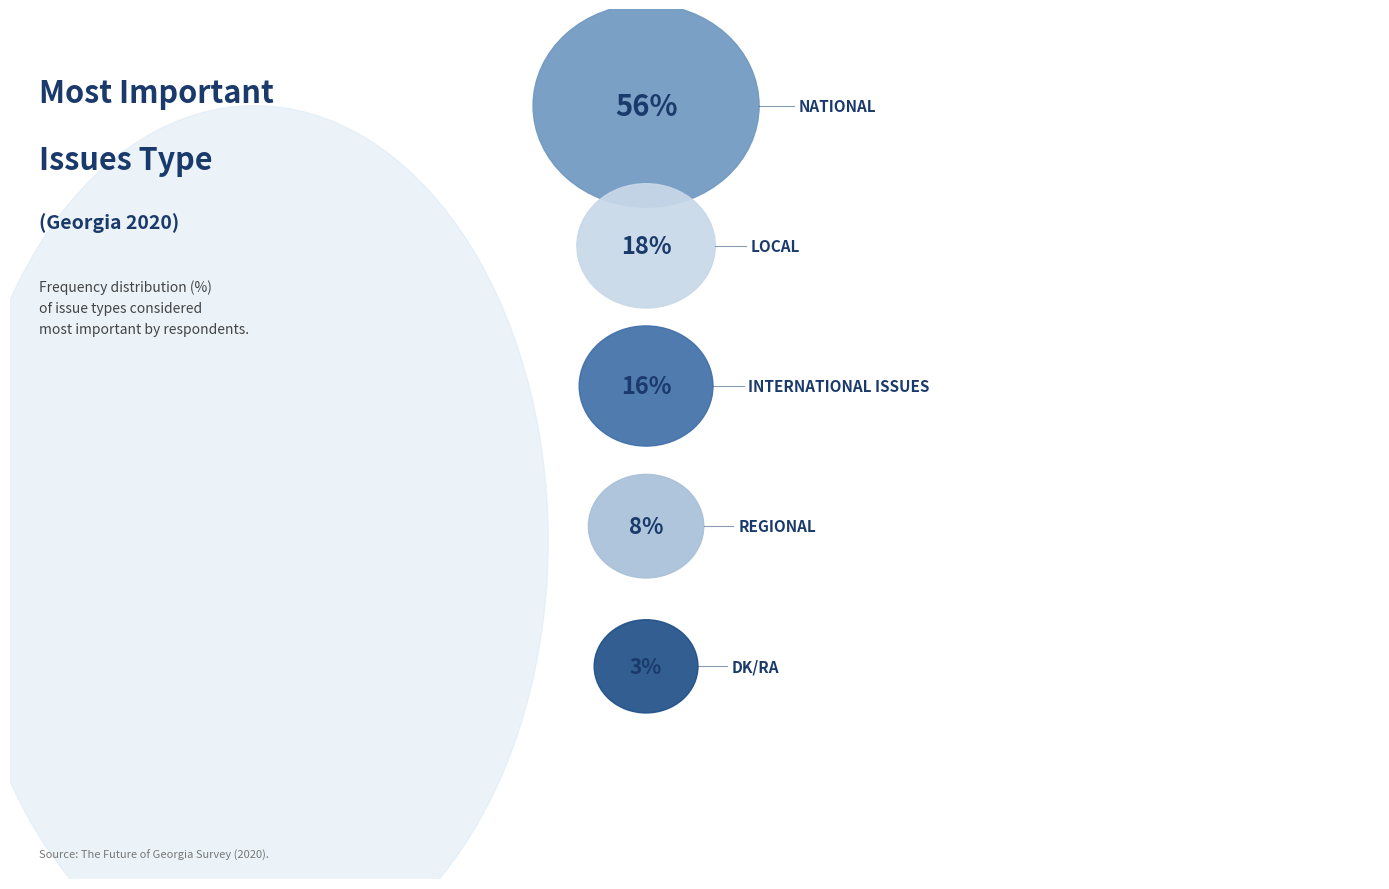

True or false: International issues accounts for 16% of the total.

True